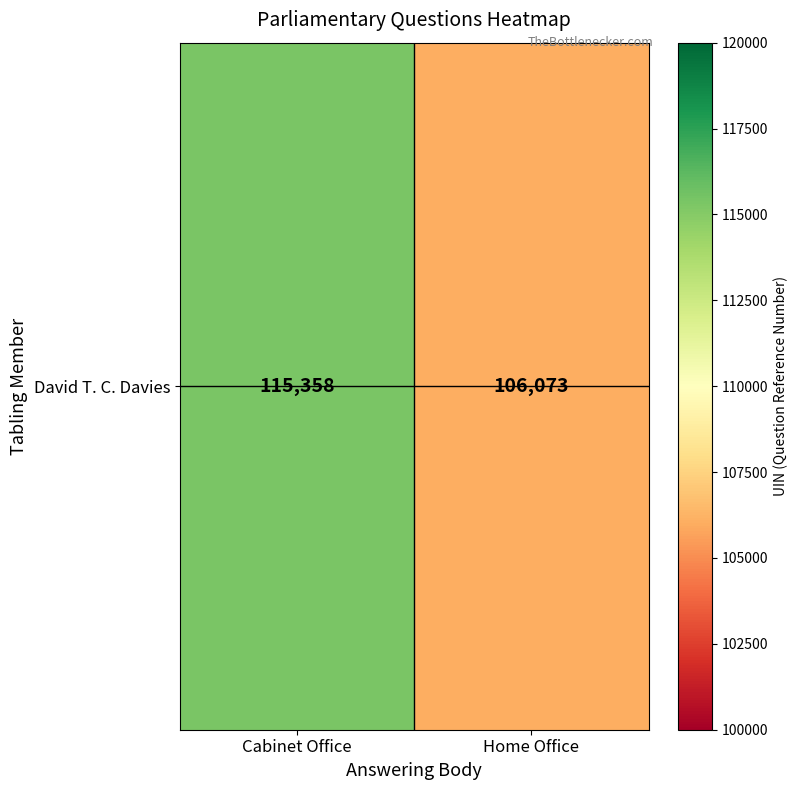

What value does the data have at Cabinet Office, to the nearest 50?

115350